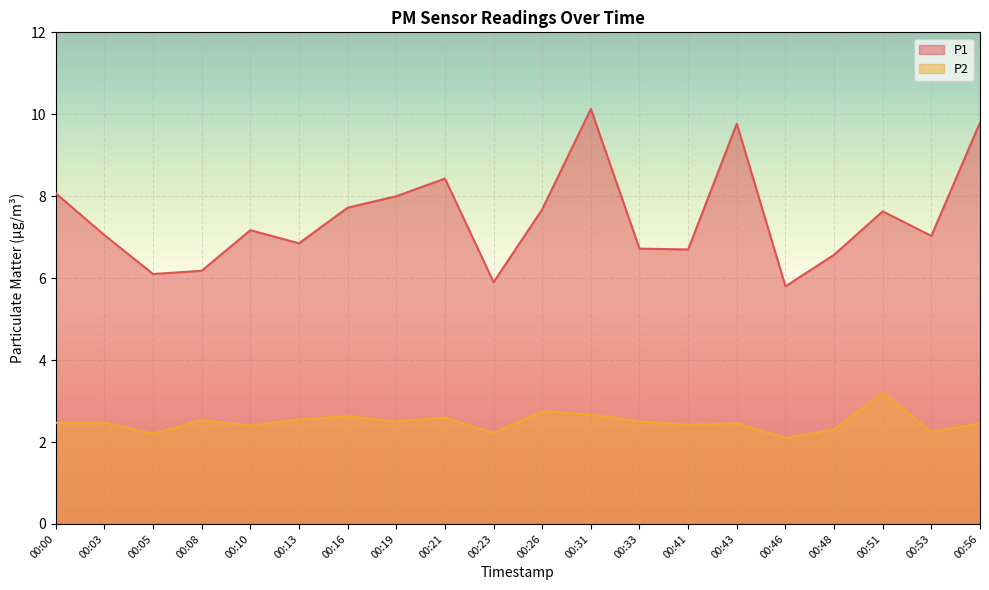

Rank the series by their average value, from lowest to highest.

P2, P1